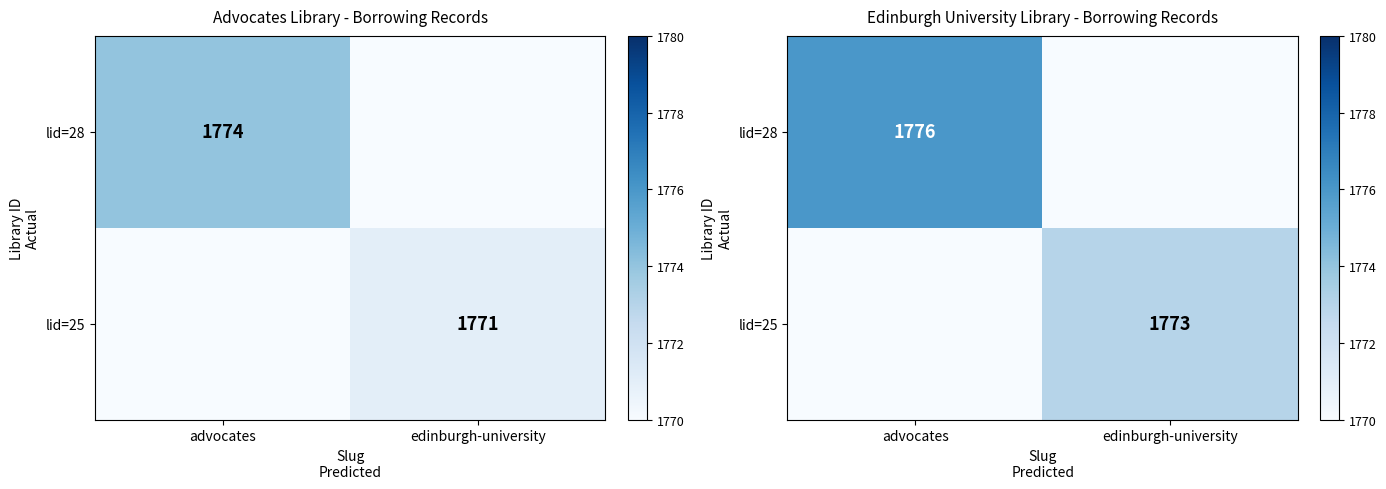

Is the value of lid=25 at edinburgh-university greater than the value of lid=28 at edinburgh-university?

Yes